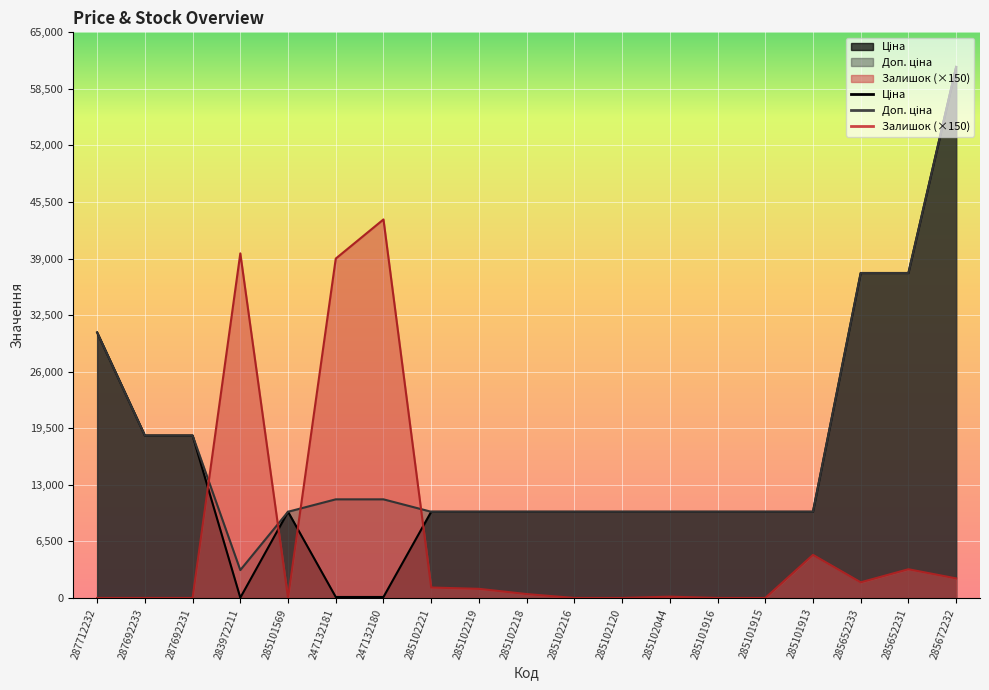

Reading right to left, list all the values displayed in this chart.

Ціна: 61024.7	37343.0	37343.0	9908.5	9908.5	9908.5	9908.5	9908.5	9908.5	9908.5	9908.5	9908.5	113.3	113.3	9908.5	32.0	18671.5	18671.5	30512.3
Доп. ціна: 61024.7	37343.0	37343.0	9908.5	9908.5	9908.5	9908.5	9908.5	9908.5	9908.5	9908.5	9908.5	11334.0	11334.0	9908.5	3205.0	18671.5	18671.5	30512.3
Залишок: 2250.0	3300.0	1800.0	4950.0	0.0	0.0	150.0	0.0	0.0	450.0	1050.0	1200.0	43500.0	39000.0	0.0	39600.0	0.0	0.0	0.0